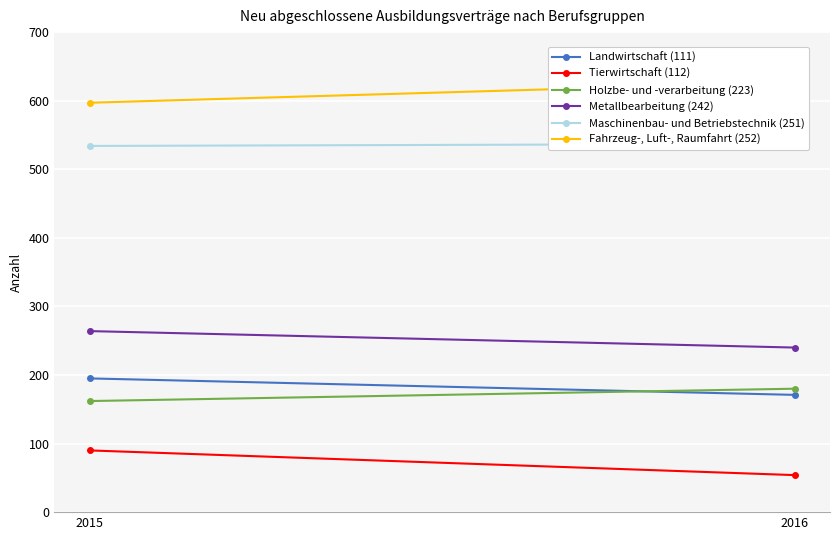

At which category is the sum across all series the highest?

2015